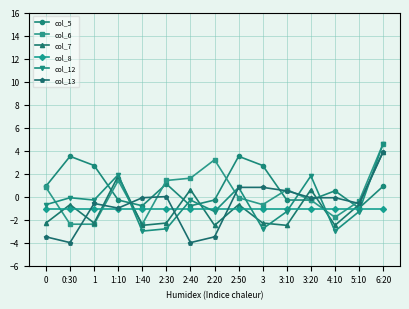

Is it true that col_8 equals -0.4 at 2:50?

False